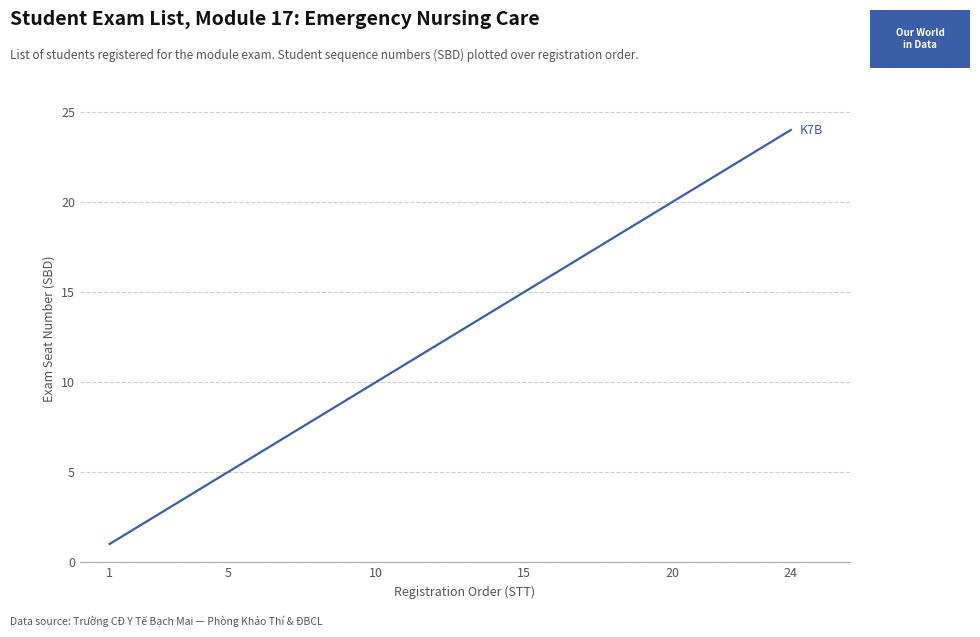

What is the maximum value shown in the chart?

24